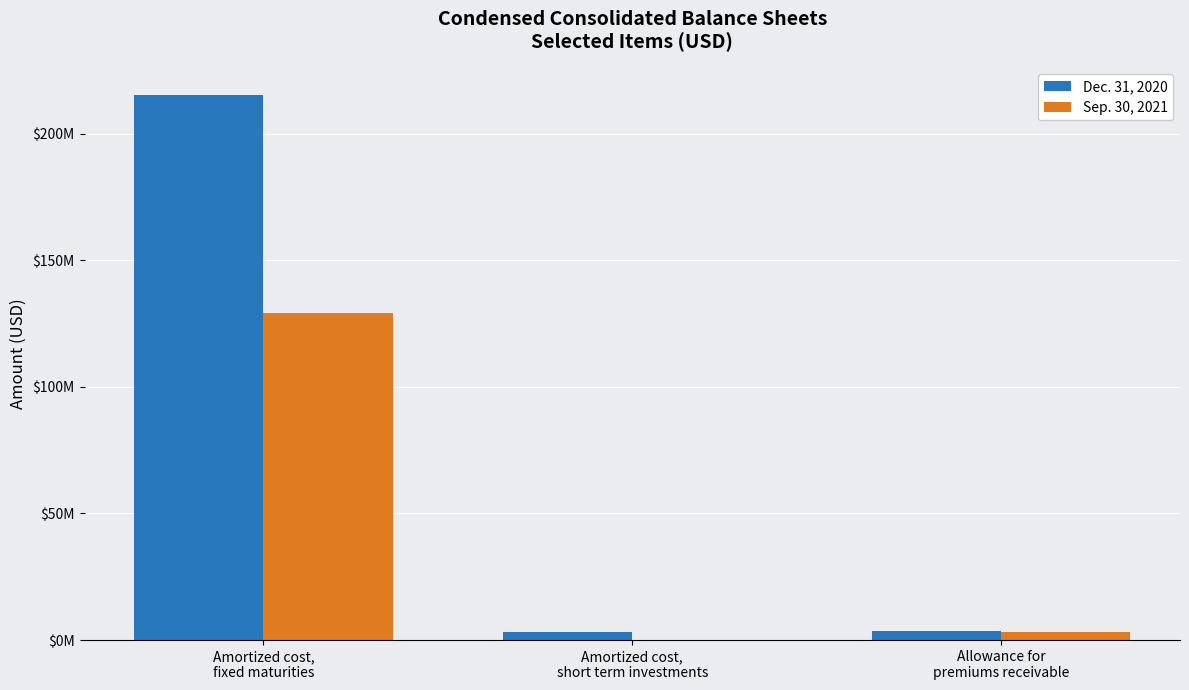

What is the highest value of the Dec. 31, 2020 series?

215400000